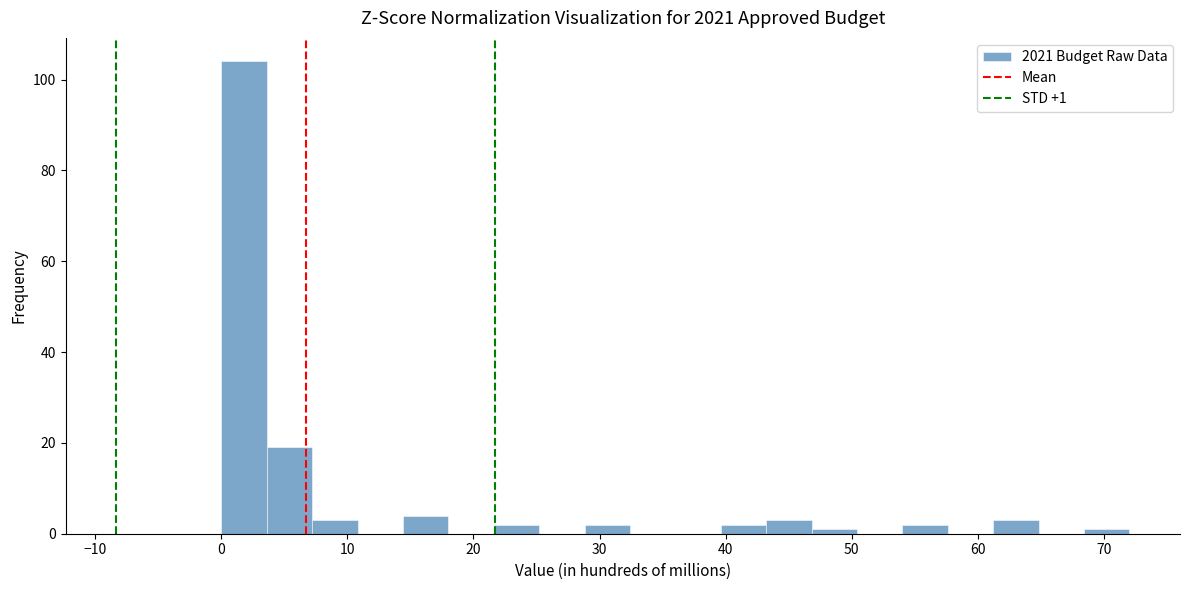

Read against the x-axis, roughly where is the centre of the tallest bar?

2